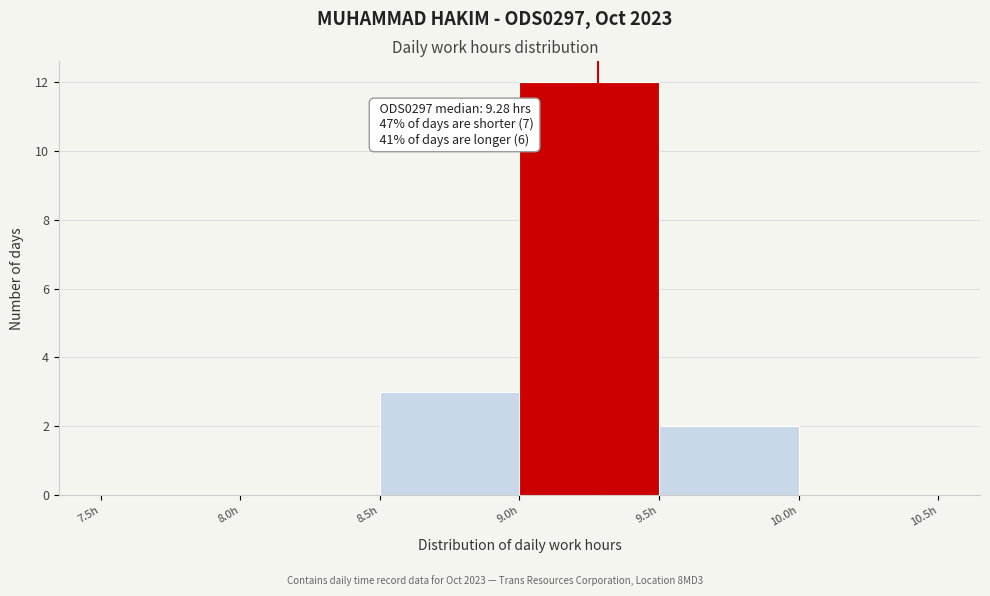

Over which range of the x-axis is the bar tallest?

9.0 to 9.5